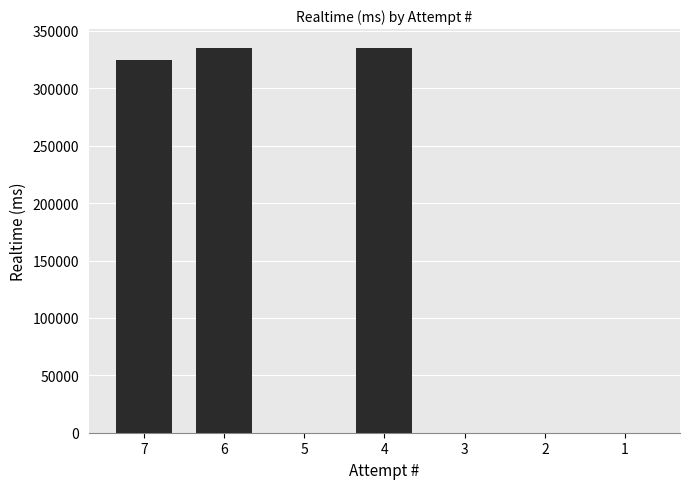

The value at 6 is 110424. True or false?

False